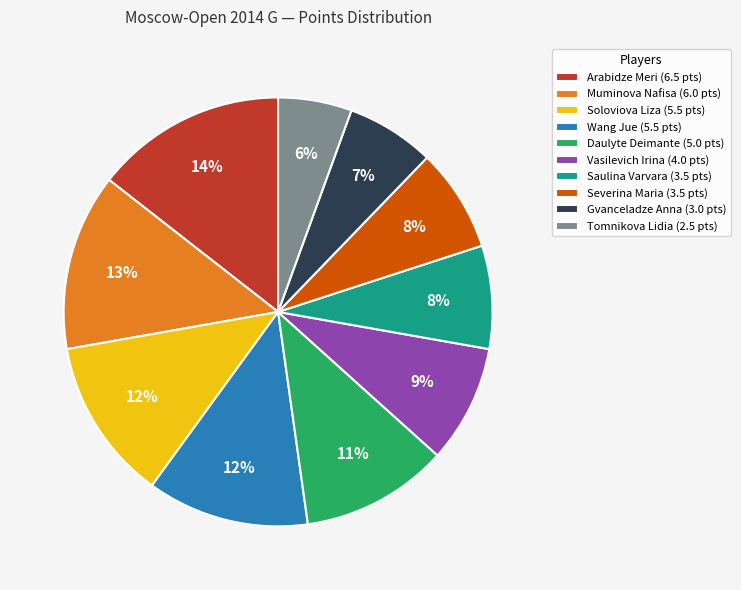

Do Arabidze Meri (6.5 pts) and Daulyte Deimante (5.0 pts) together represent more than half of the pie?

No